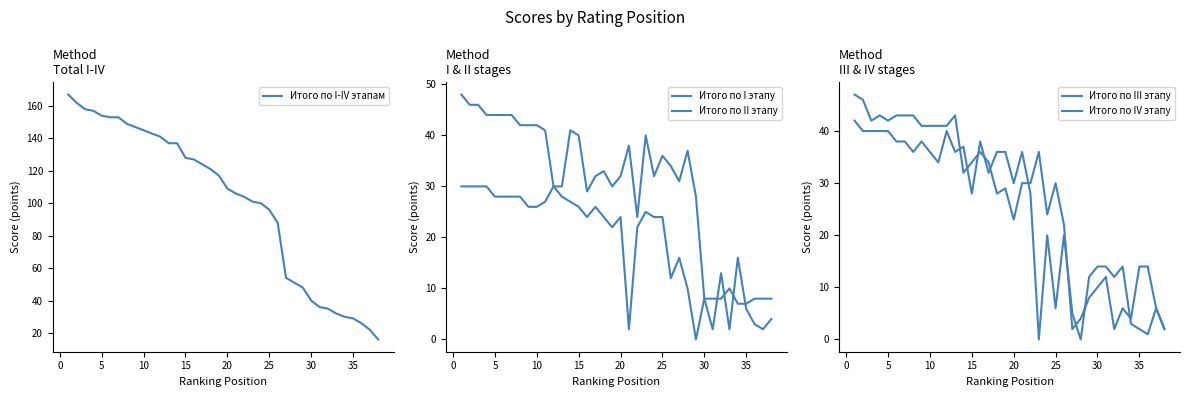

What is the greatest value displayed?

167